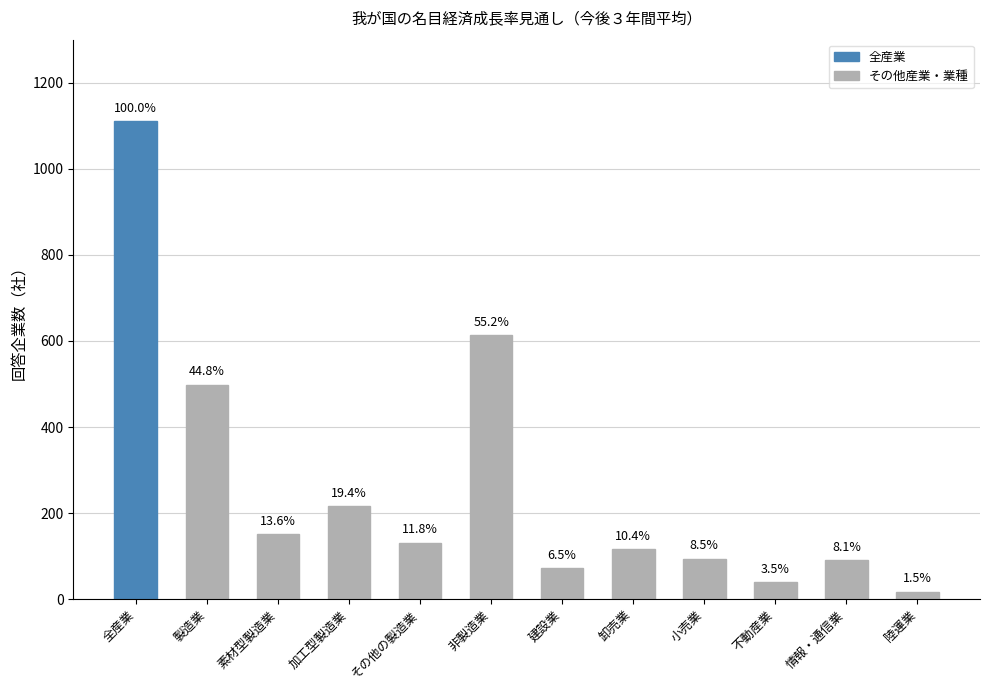

What is the smallest value displayed?

17